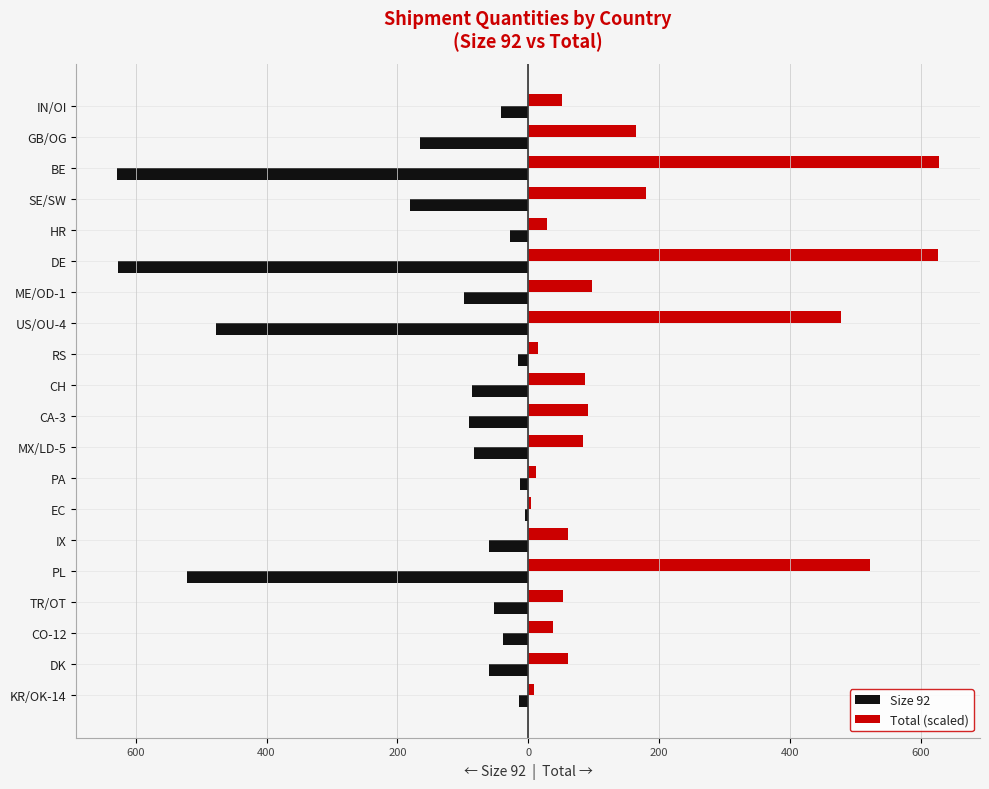

What is the lowest value of the Size 92 series?

-628.0